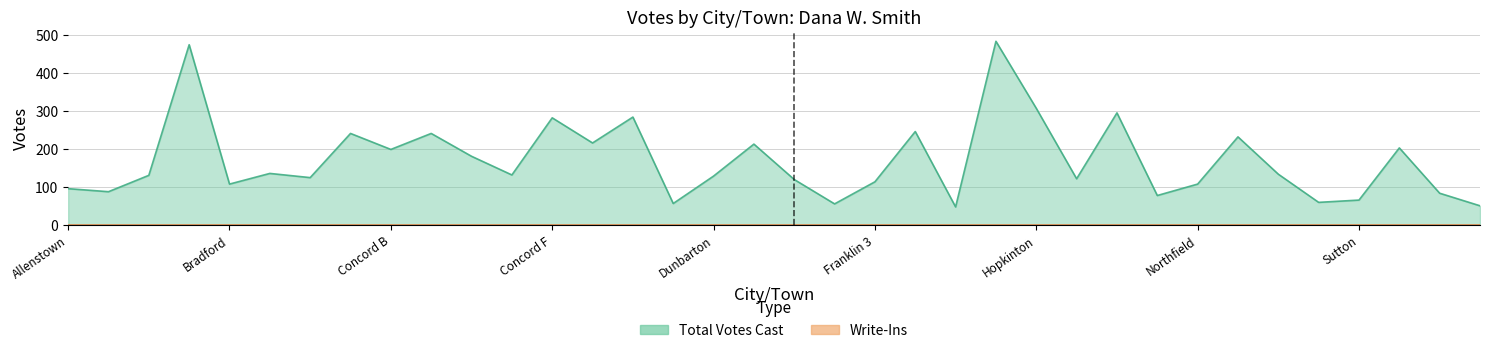

The chart shows a value of 78 at Canterbury. True or false?

False